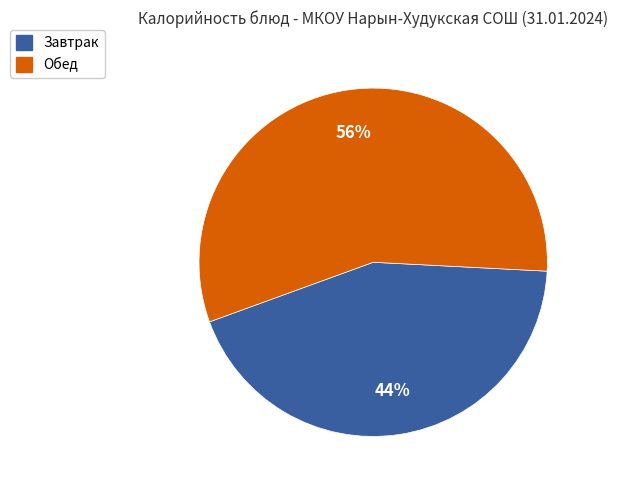

Is there any slice that represents more than half of the pie?

Yes